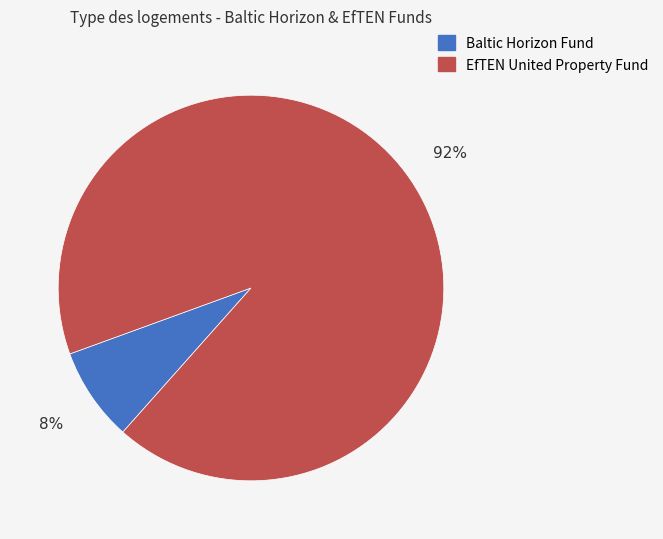

To the nearest percent, what is the average slice percentage?

50%